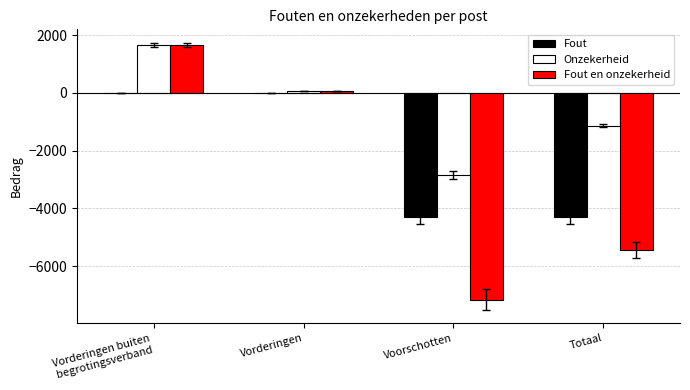

The Fout series shows -4316 at Voorschotten. True or false?

True